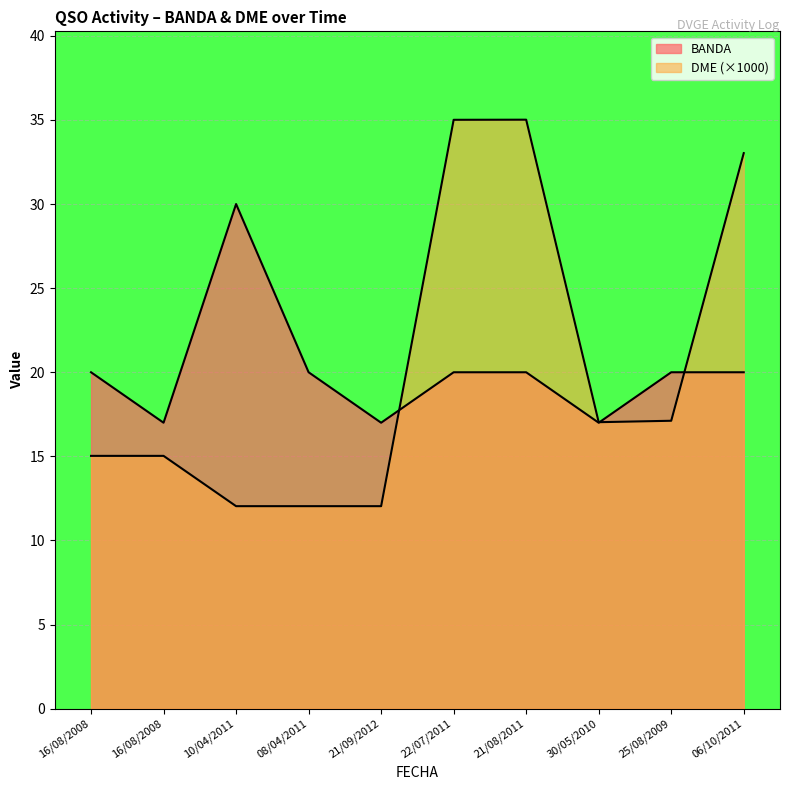

True or false: BANDA has a value of 20.0 at 08/04/2011.

True